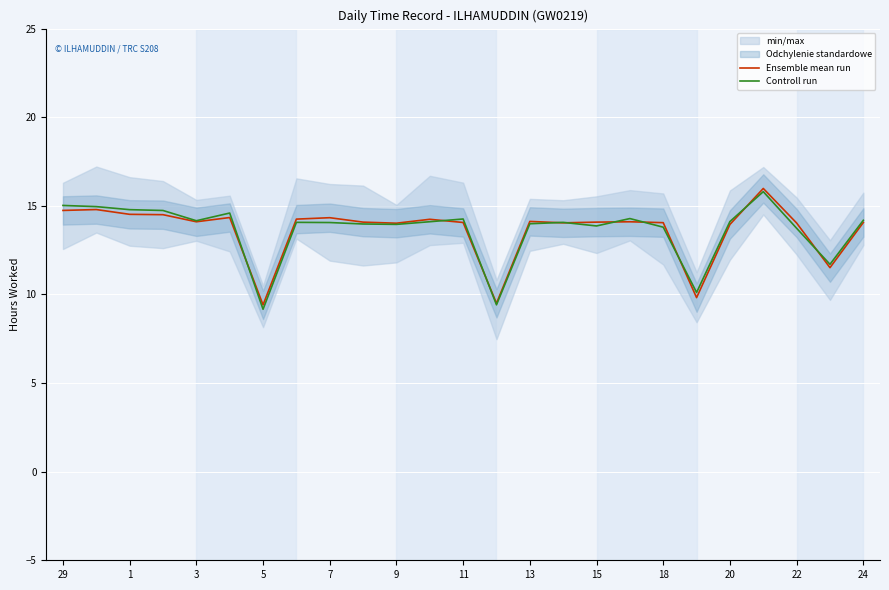

What is the sum of the Ensemble mean run values at 11 and 24?

28.1